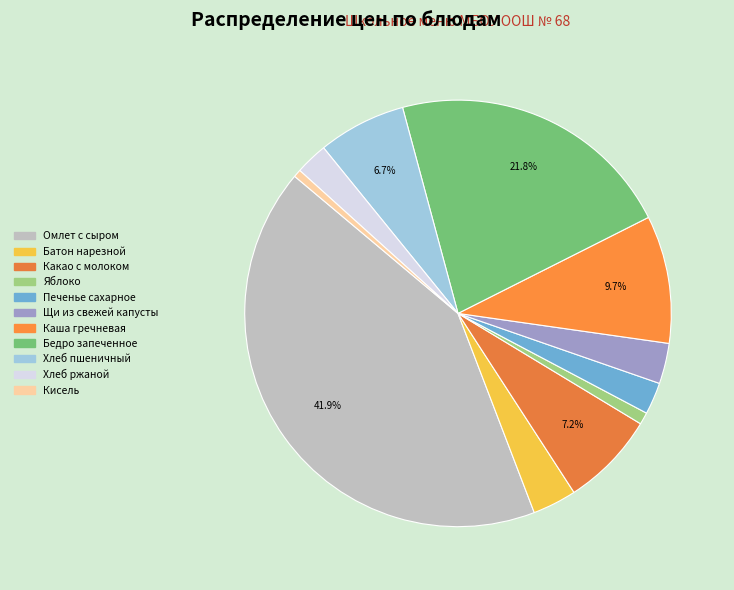

Which category has the biggest portion of the pie?

Омлет с сыром